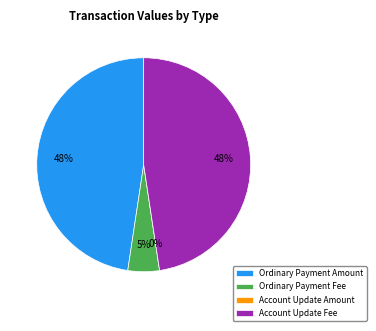

To the nearest percent, what is the difference between the largest and smallest slice percentages?

48%